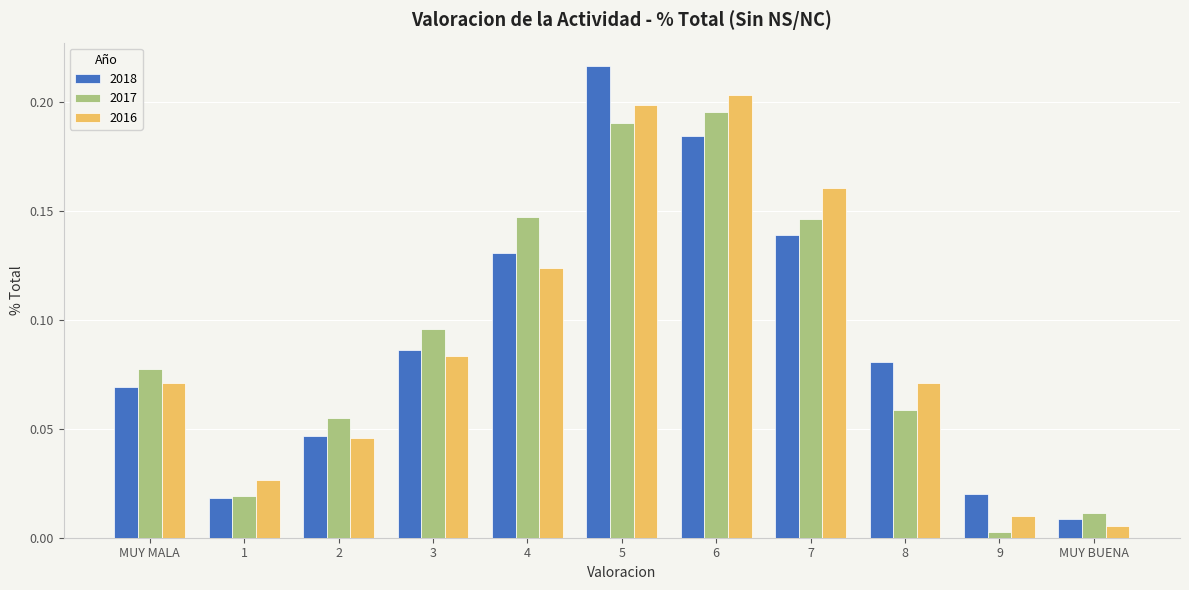

At which category does the chart reach its peak across all series?

5